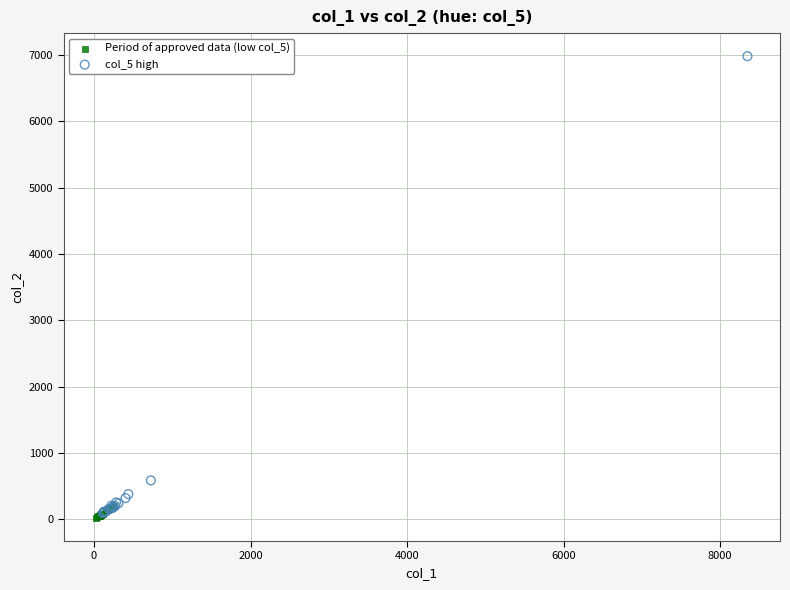

Which series contains the highest Y value?

col_5 high